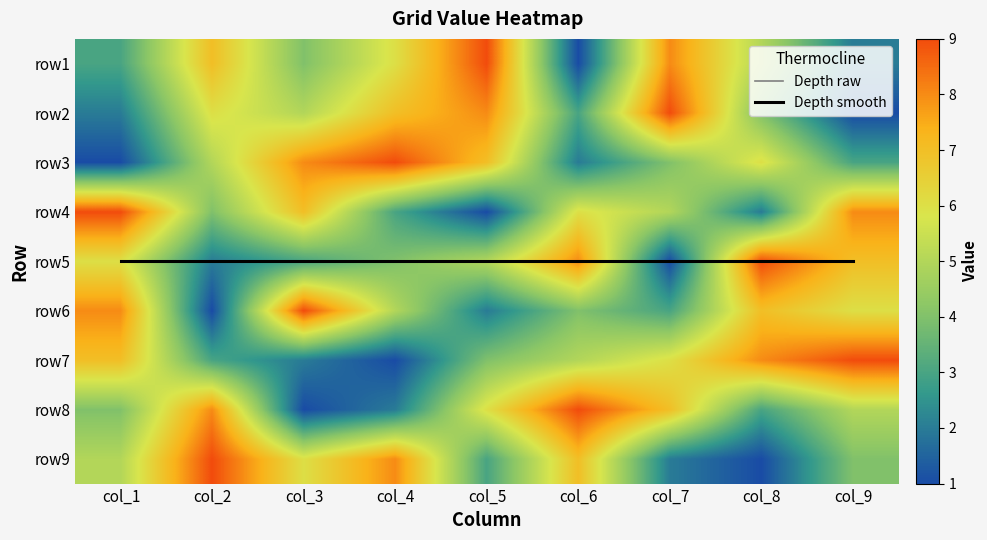

Count the number of categories in the chart.

9